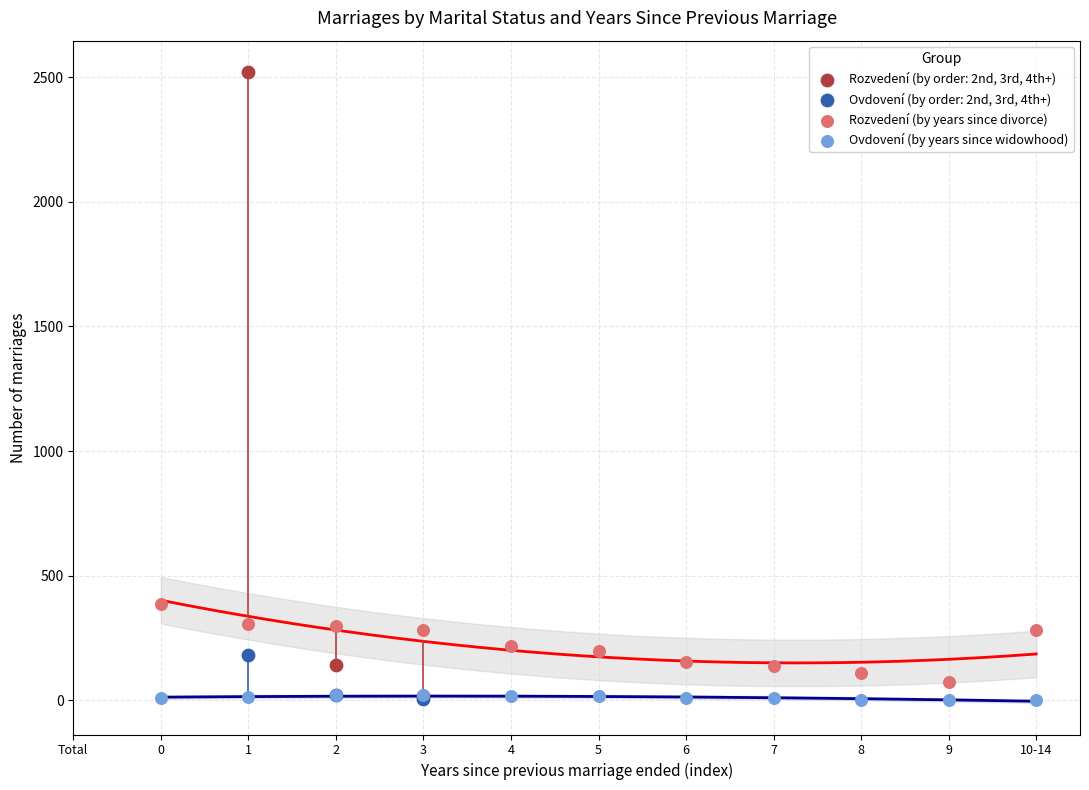

What are all the series names shown in the legend?

Rozvedení (by order: 2nd, 3rd, 4th+), Ovdovení (by order: 2nd, 3rd, 4th+), Rozvedení (by years since divorce), Ovdovení (by years since widowhood)